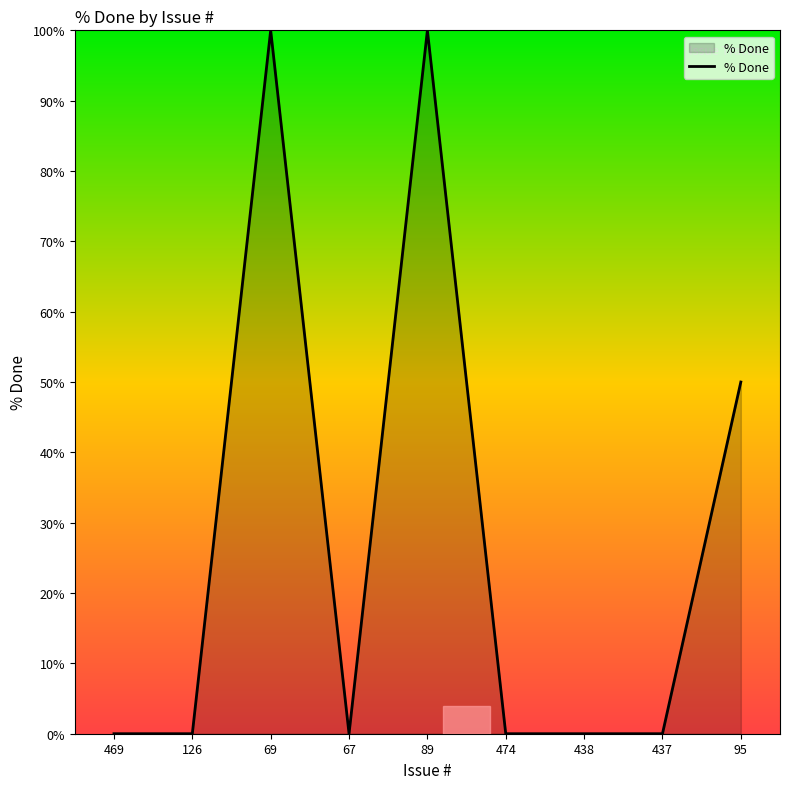

Is it true that the value at 89 is 100?

True